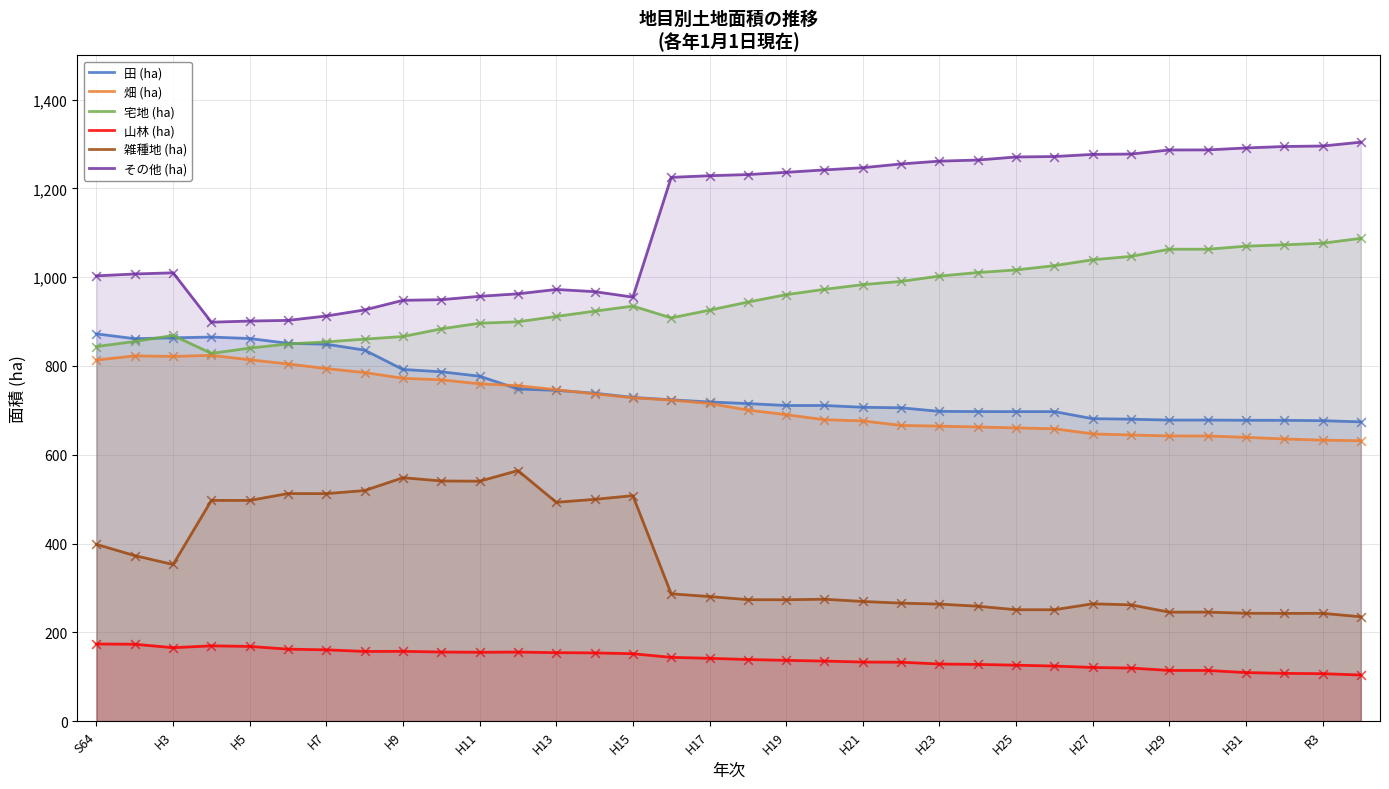

At how many categories does at least one series exceed 506?

34